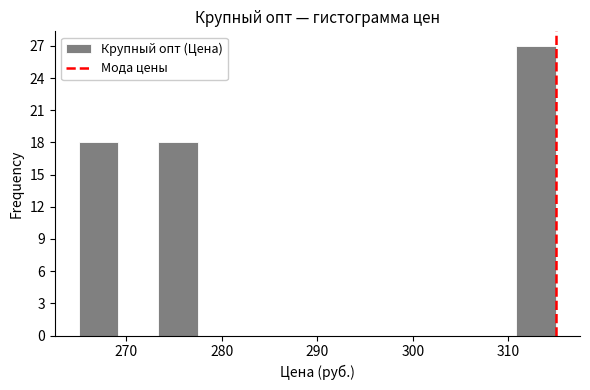

Reading left to right, transcribe this chart: for each bar, give the range it covers on the x-axis and its height. Neither the bar edges nor the heights are printed on the chart, so give them approximately, as read against the axes.

265 to 269: 18
269 to 273: 0
273 to 278: 18
278 to 282: 0
282 to 286: 0
286 to 290: 0
290 to 294: 0
294 to 298: 0
298 to 303: 0
303 to 307: 0
307 to 311: 0
311 to 315: 27